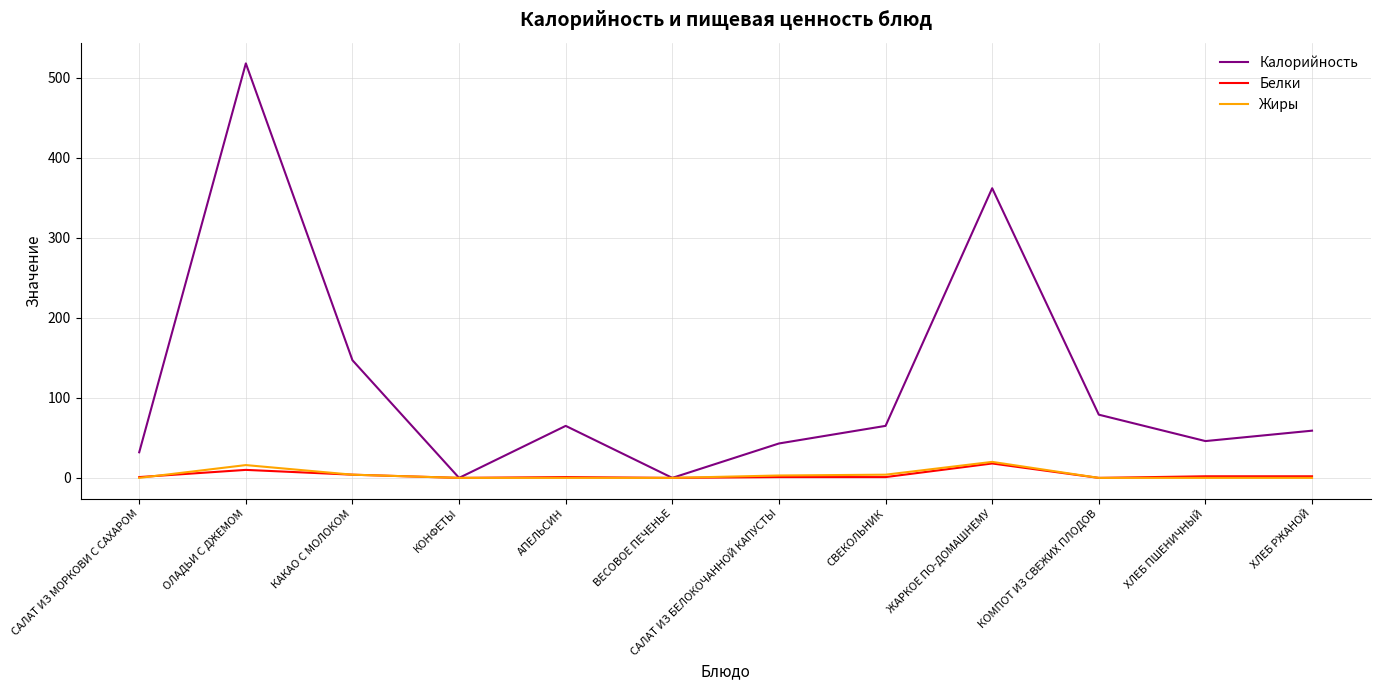

What is the maximum value shown in the chart?

518